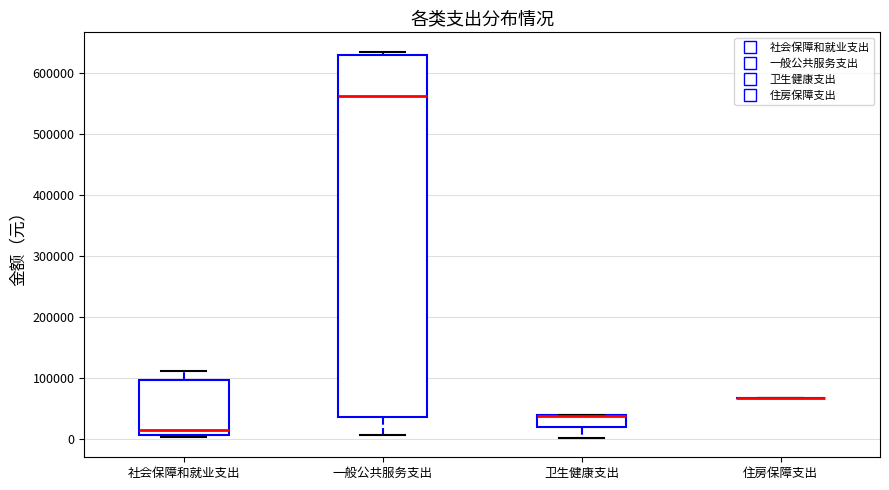

Reading left to right, read every box against the y-axis: the position of its median line, the range the box covers, and the ends of its whiskers. The values are not printed on the chart, so give them approximately, as read against the axis.

社会保障和就业支出: median 10000 (just above the box's lower edge), box 10000 to 100000, whiskers 0 to 110000
一般公共服务支出: median 560000, box 40000 to 630000, whiskers 10000 to 630000 (just above the box's upper edge)
卫生健康支出: median 40000 (drawn on the box's upper edge), box 20000 to 40000, whiskers 0 to 40000
住房保障支出: box collapsed to a line at 70000, whiskers 70000 to 70000